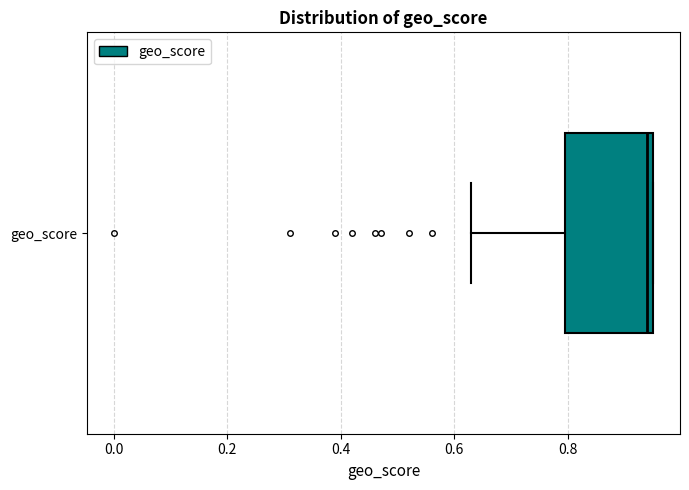

Where is the left edge of the box for geo_score on the x-axis? The values are not printed on the chart, so give them approximately, as read against the axis.

0.80